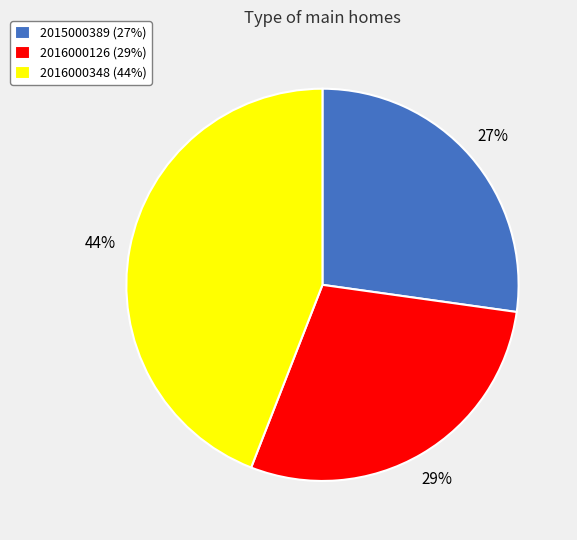

What percentage is the 2016000348 slice, to the nearest percent?

44%